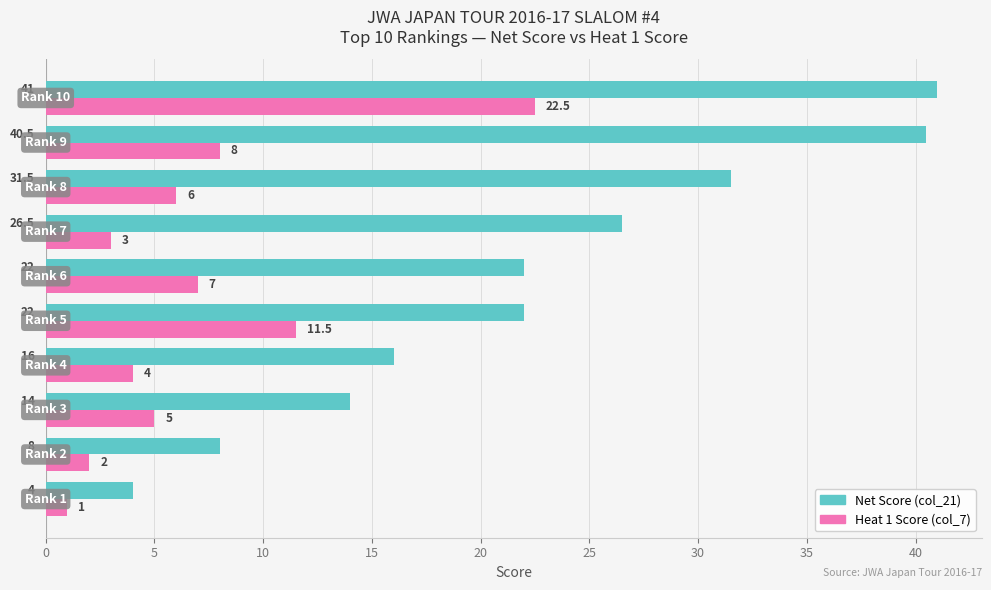

What is the minimum value shown in the chart?

1.0